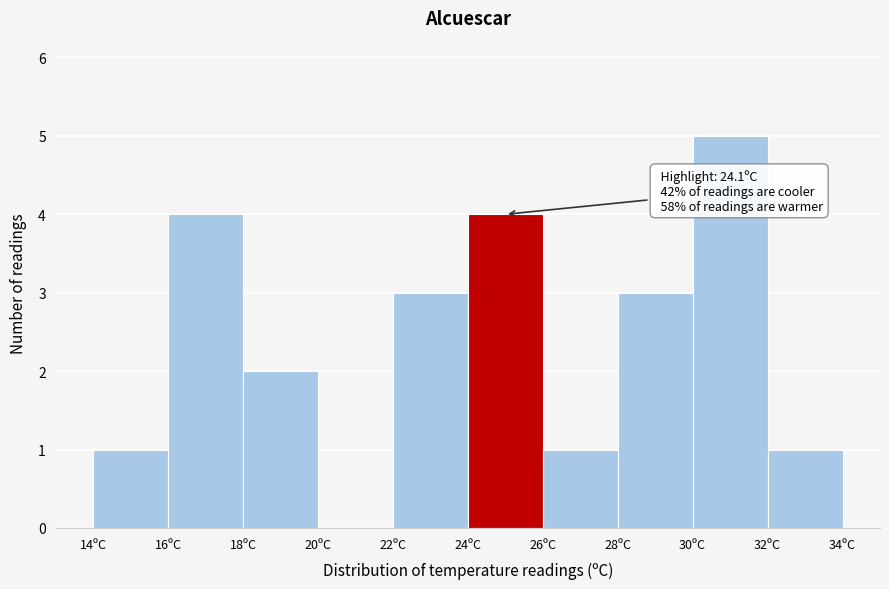

Which range on the x-axis has the tallest bar?

30 to 32